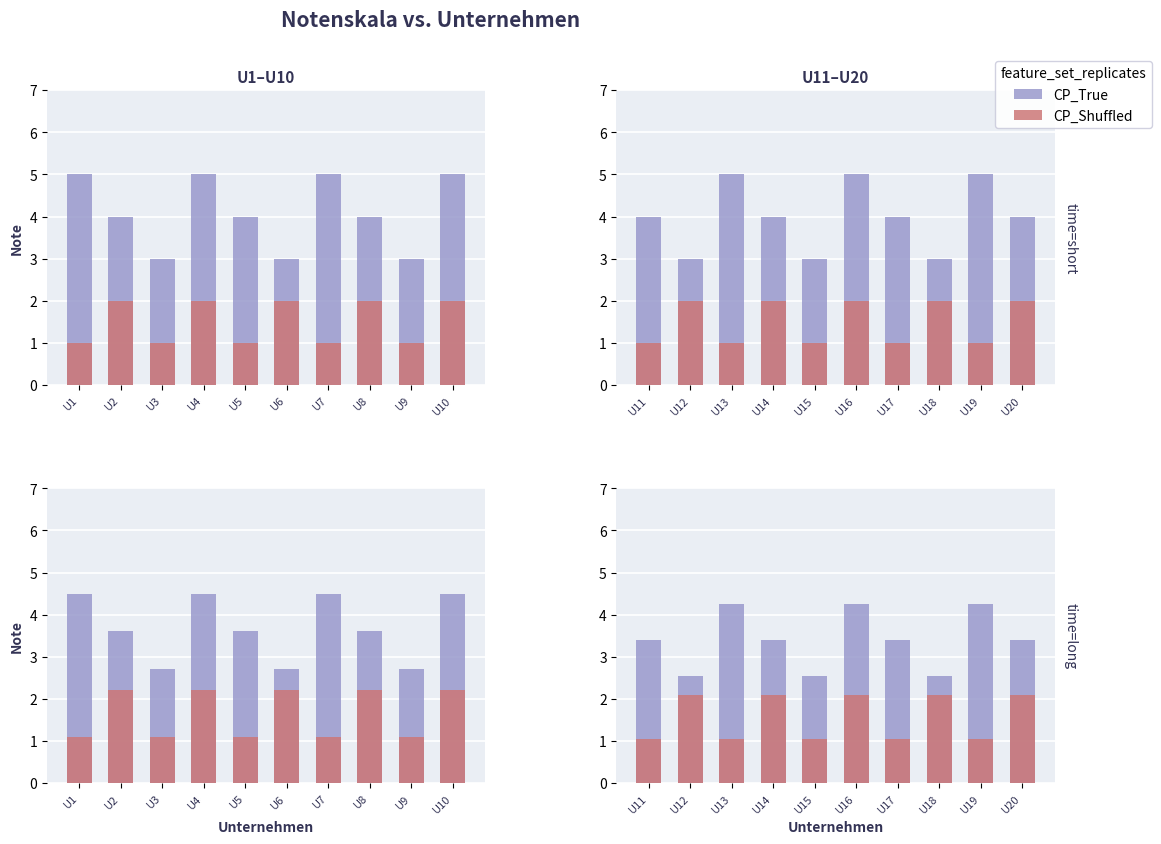

Which series has the largest total across all categories?

CP_True